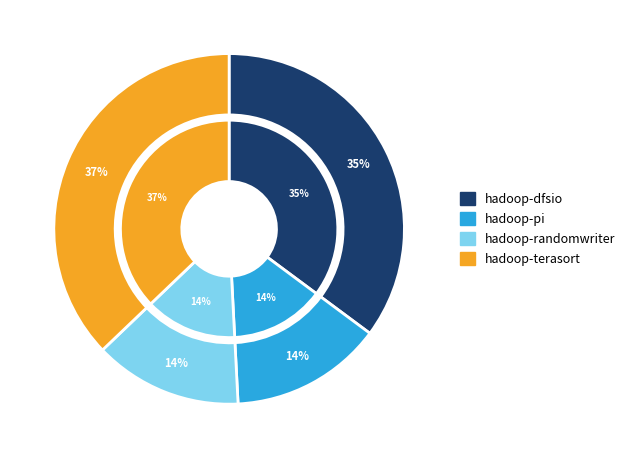

What is the smallest slice in the pie chart?

hadoop-randomwriter